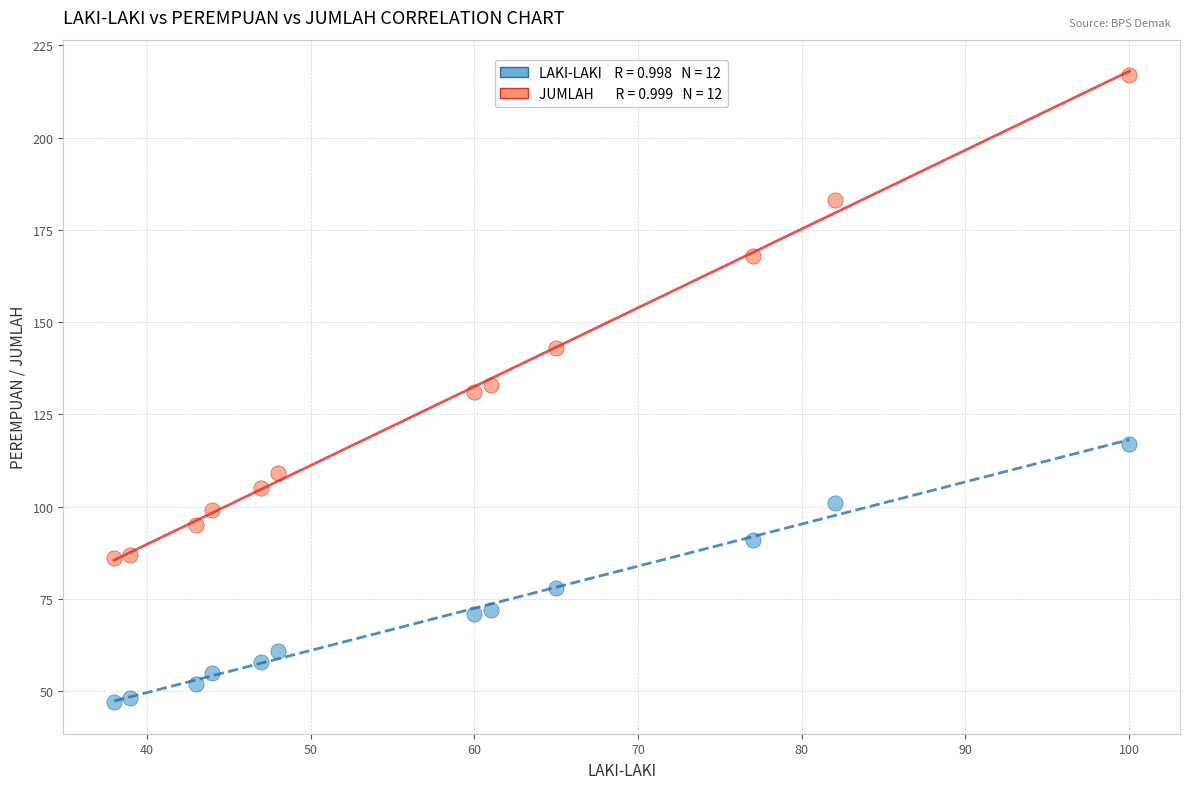

Across all data points, what is the range of Y values (max minus min)?

170